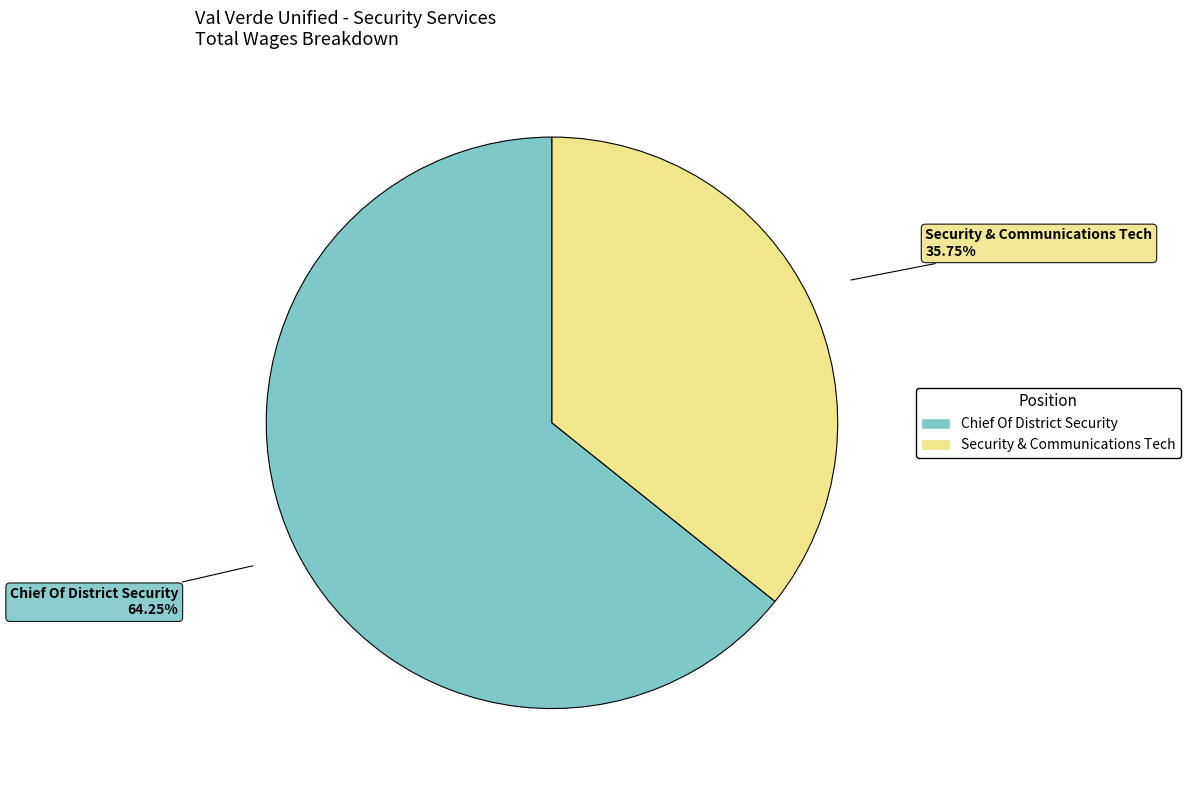

Is there a majority slice in this chart?

Yes